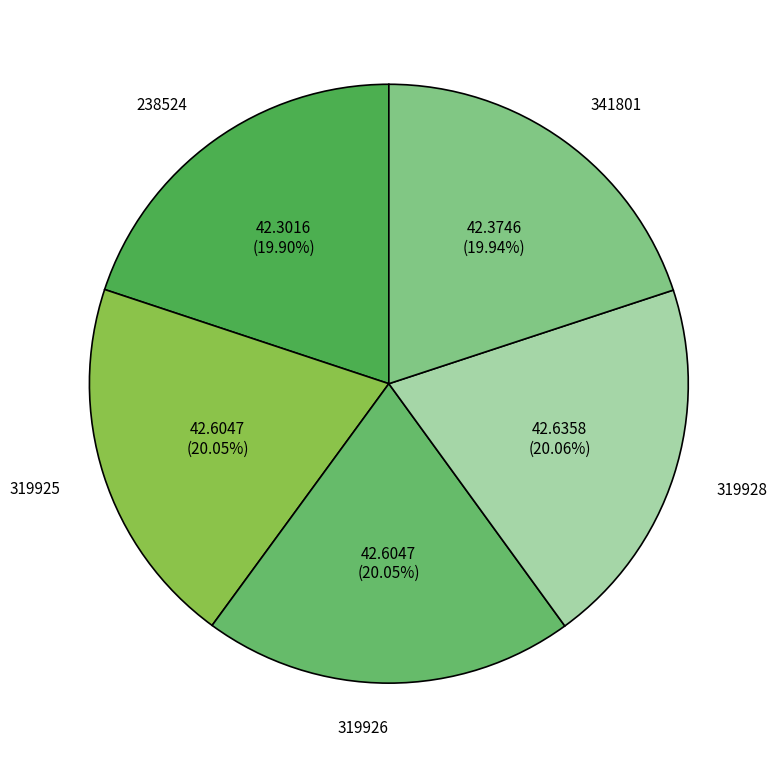

Do 319926 and 319928 together represent more than half of the pie?

No